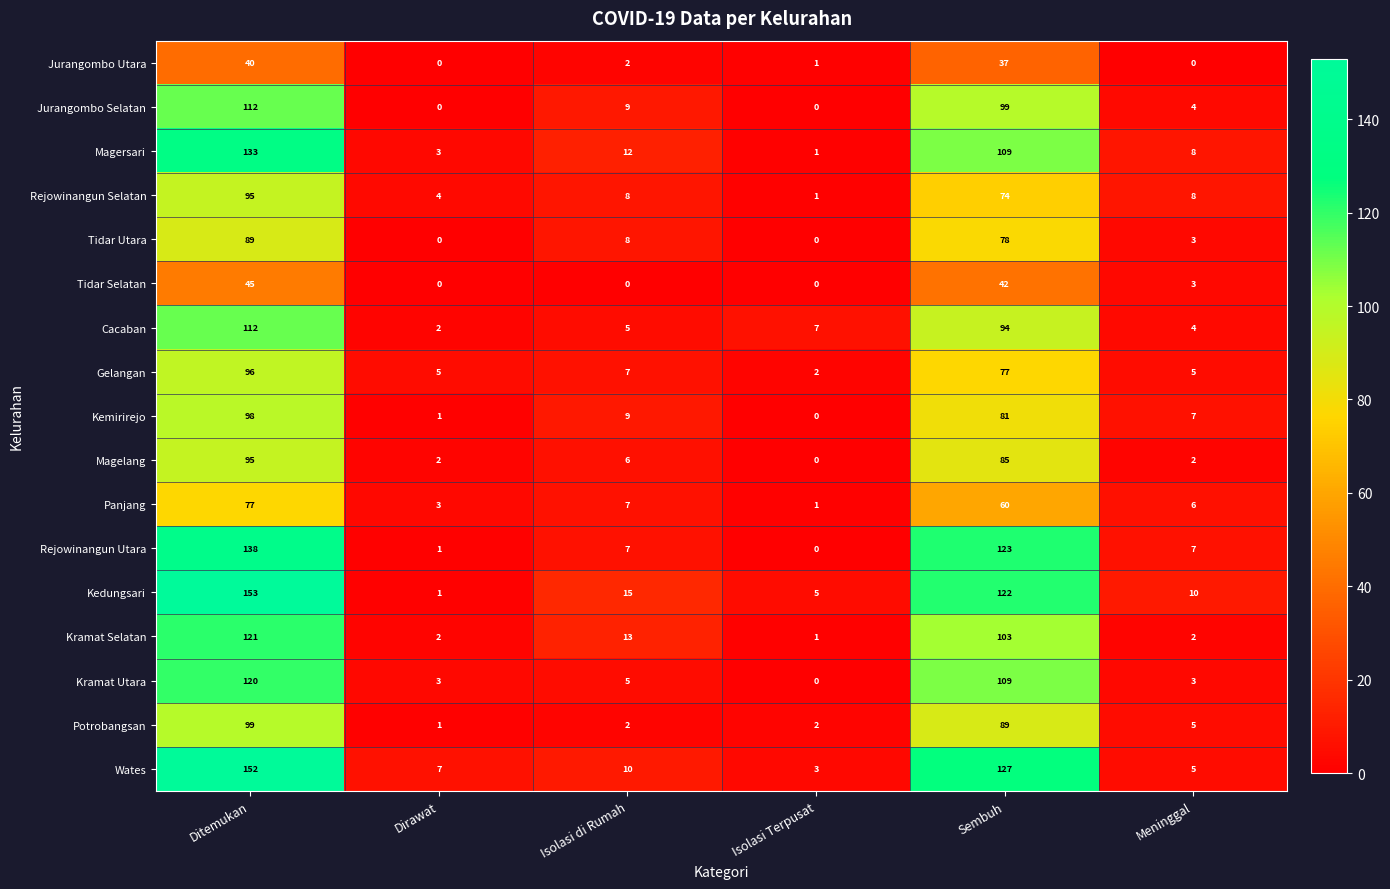

The value of Panjang at Sembuh is 60. True or false?

True